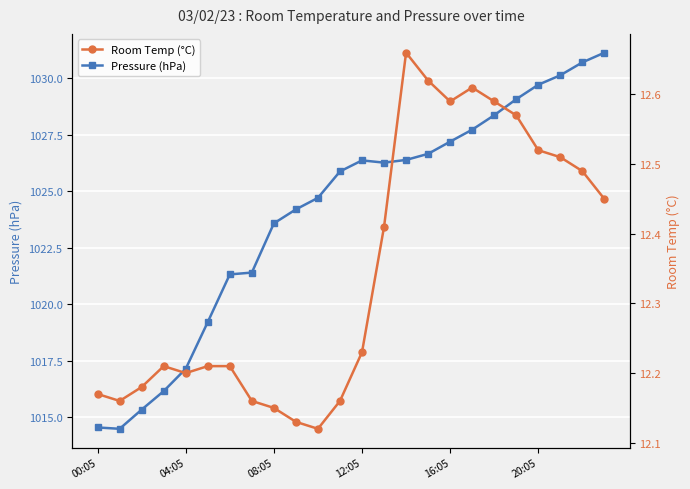

What is the value of the Pressure (hPa) point at the 17th from the left?

1027.2